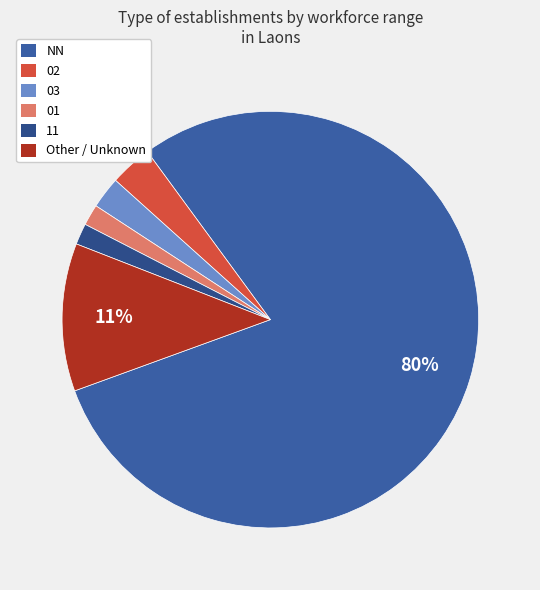

Combined, do 02 and NN account for over 50%?

Yes